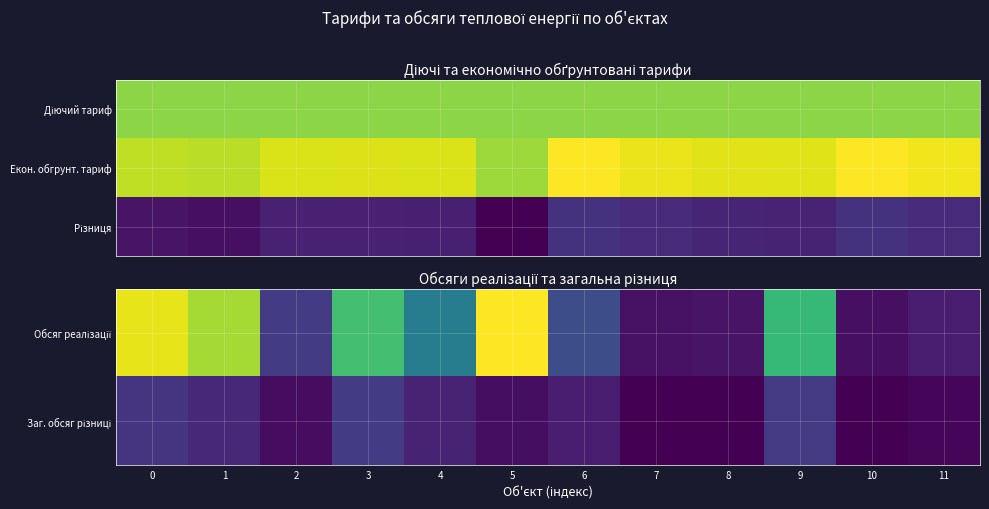

What is the lowest value of the Заг. обсяг різниці series?

2.4